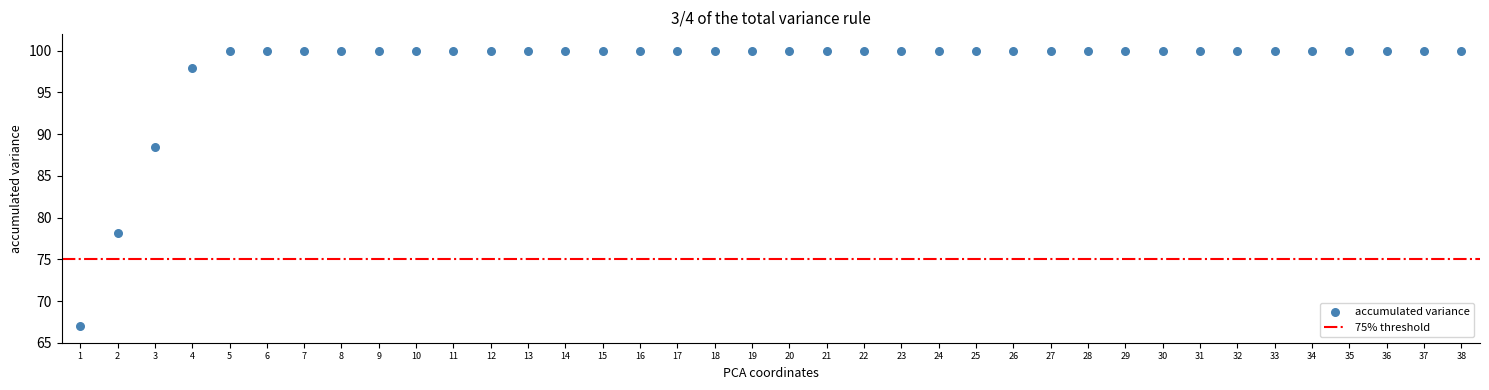

What Y value in the scatter plot is closest to 83?

78.1